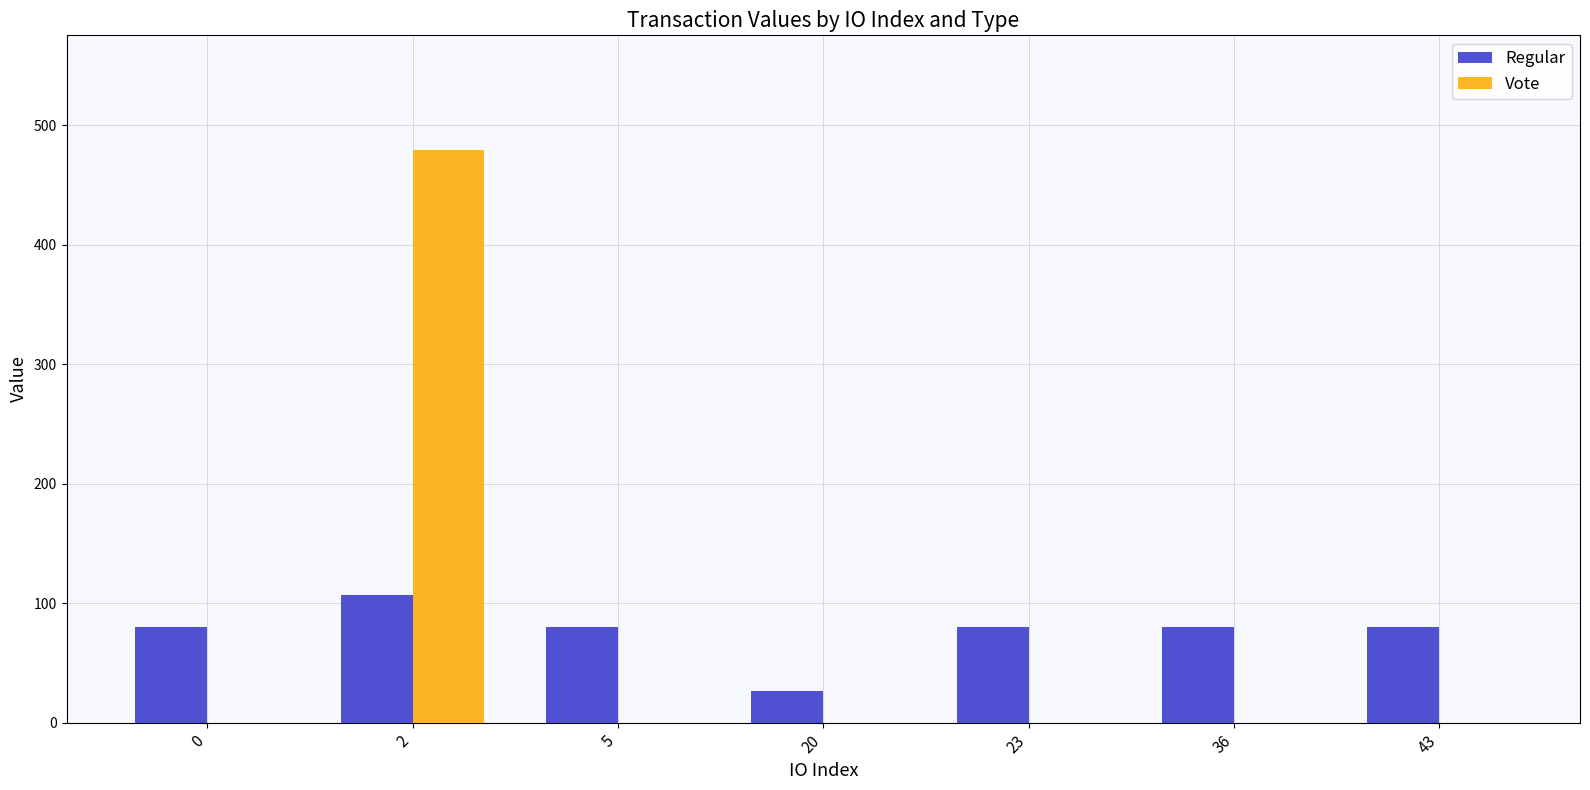

Reading left to right, what are all the values shown in this chart?

Regular: 0=79.9	2=106.8	5=79.9	20=26.9	23=79.9	36=79.9	43=79.9
Vote: 0=0.0	2=479.6	5=0.0	20=0.0	23=0.0	36=0.0	43=0.0